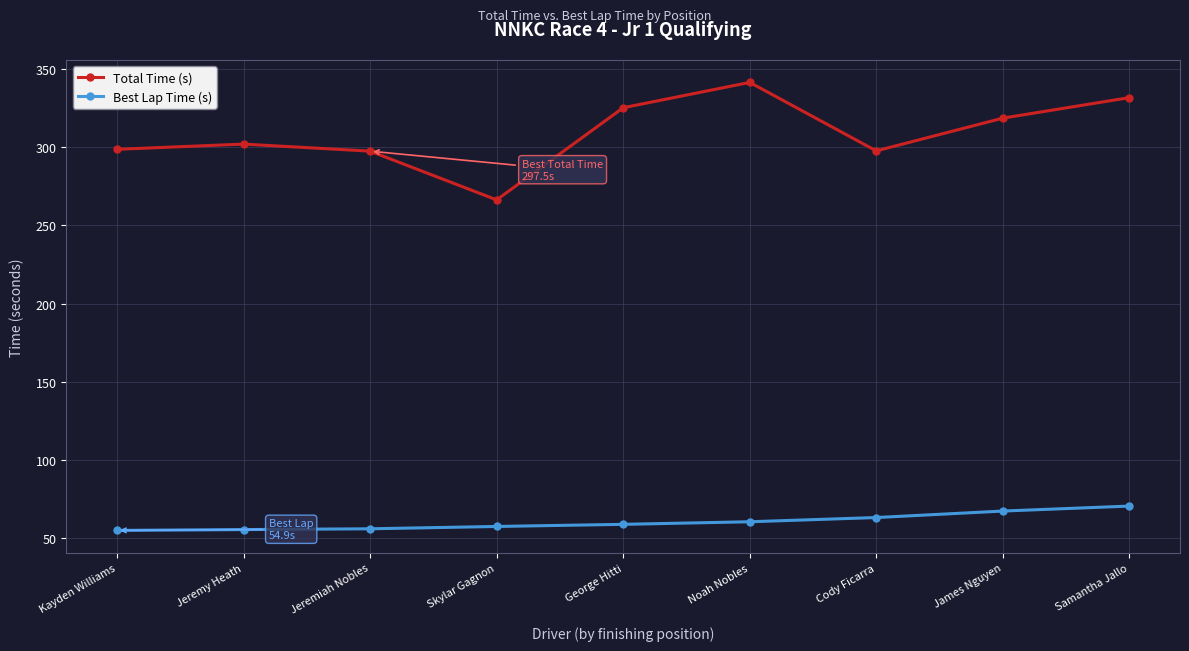

Which series has the largest total across all categories?

Total Time (s)